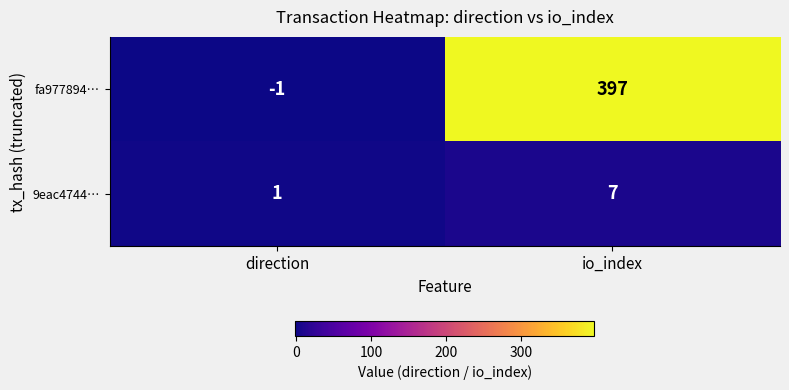

Reading left to right, list all the values displayed in this chart.

fa977894…: direction=-1	io_index=397
9eac4744…: direction=1	io_index=7